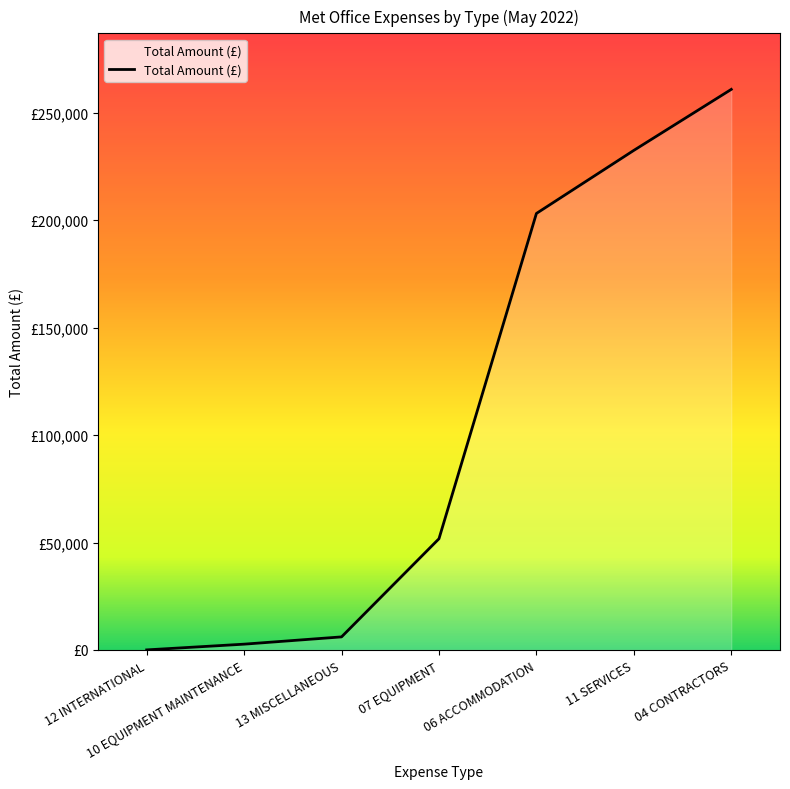

Does the chart have visible grid lines?

No